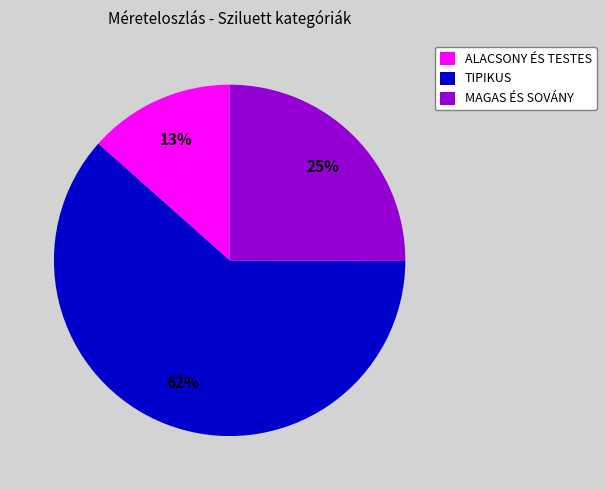

To the nearest percent, what is the combined percentage of ALACSONY ÉS TESTES and TIPIKUS?

75%